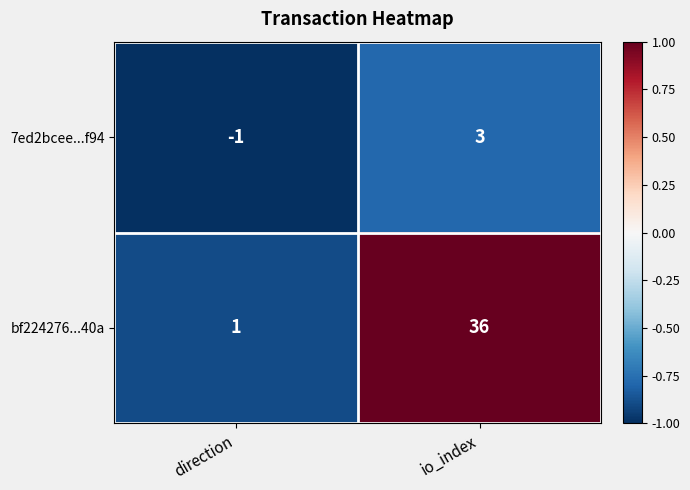

Which series has the largest total across all categories?

bf224276...40a